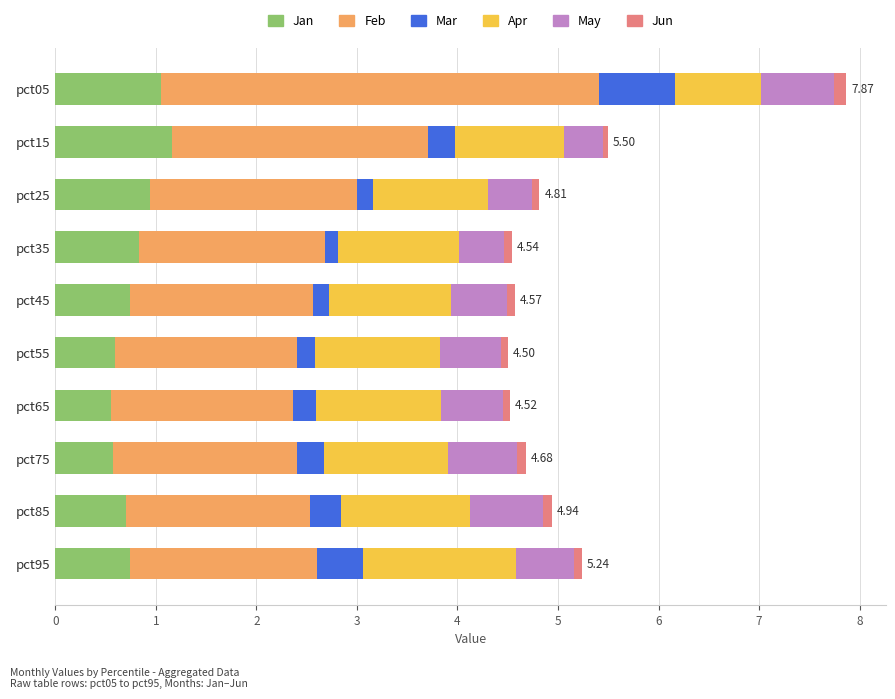

What is the difference between the second highest and second lowest values in the Jan series?

0.5